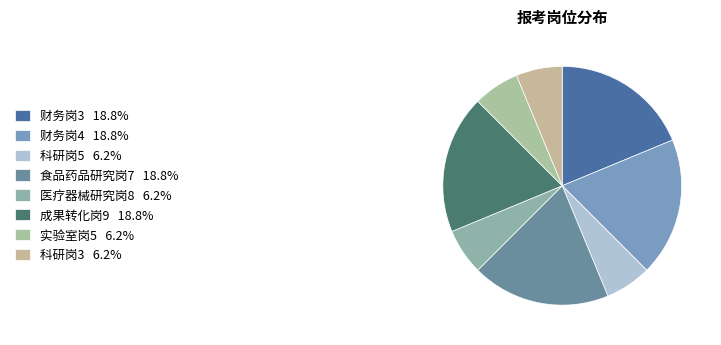

Does 科研岗3 represent more than half of the total?

No